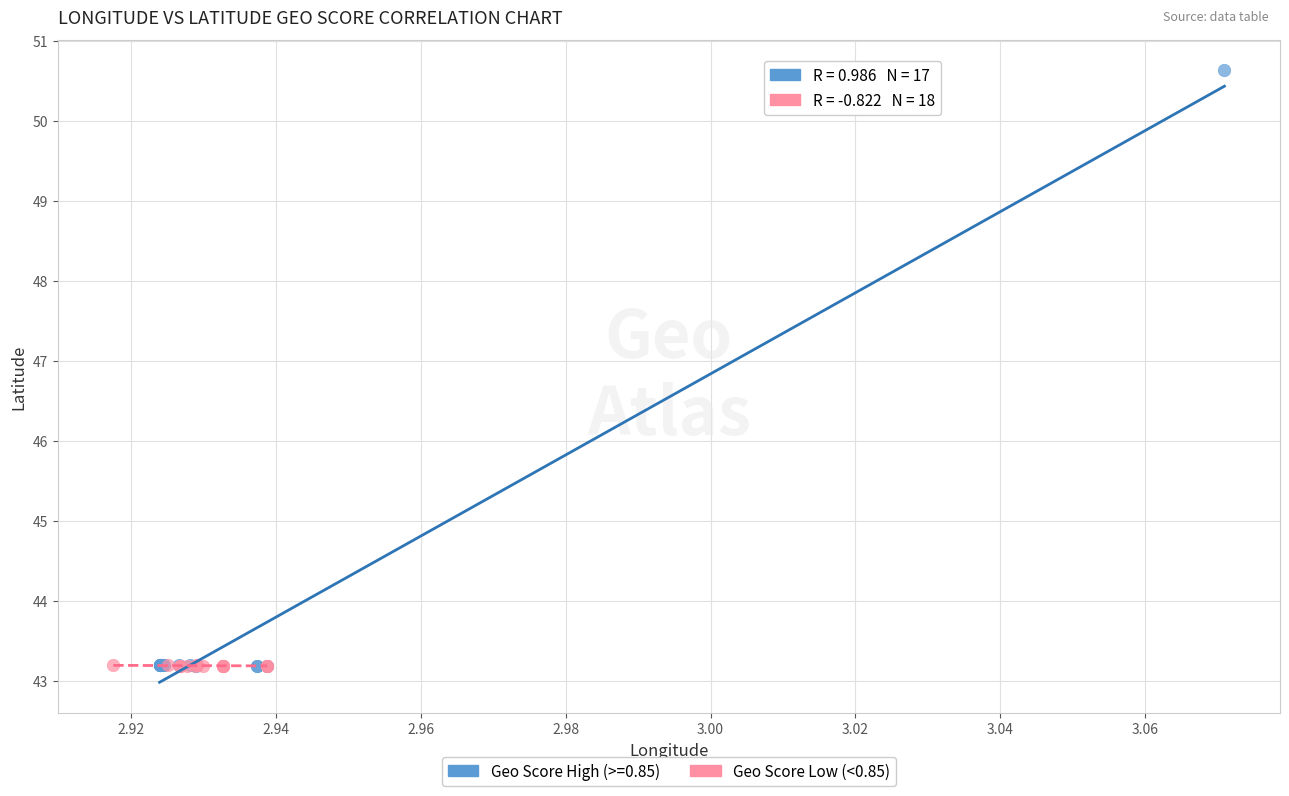

Which series contains the highest Y value?

Geo Score High (>=0.85)